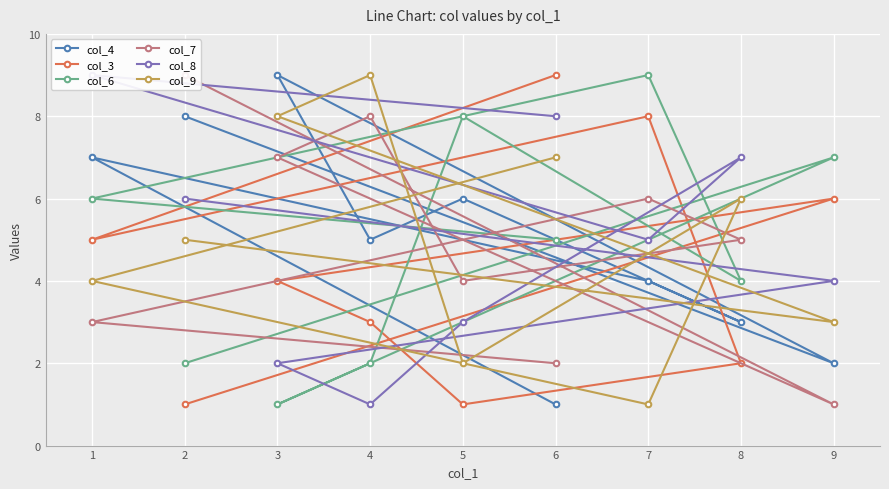

After their last crossing, which series has the higher values: col_7 or col_9?

col_9